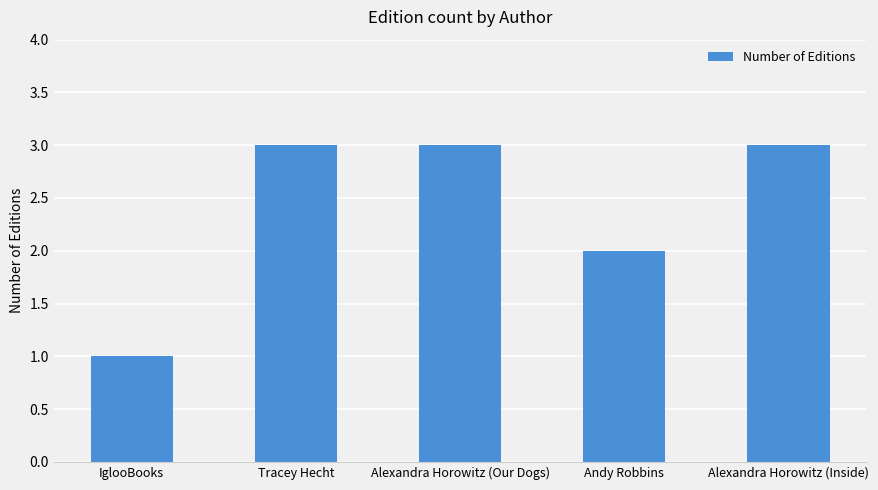

Which has a higher value, Tracey Hecht or IglooBooks?

Tracey Hecht